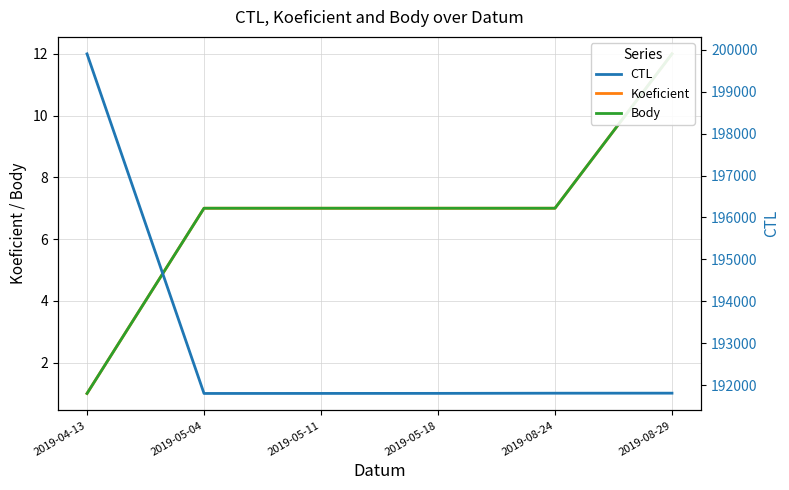

True or false: Body has a value of 11 at 2019-05-04.

False